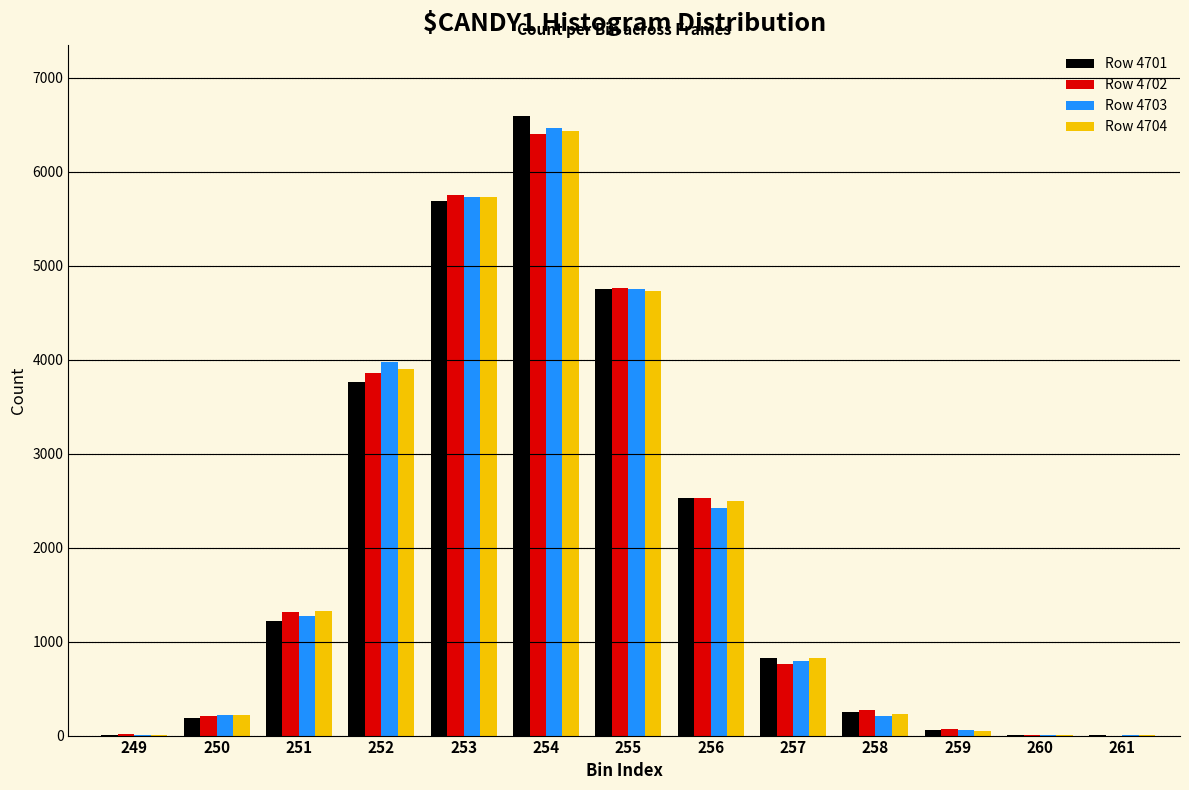

What is the greatest value displayed?

6589